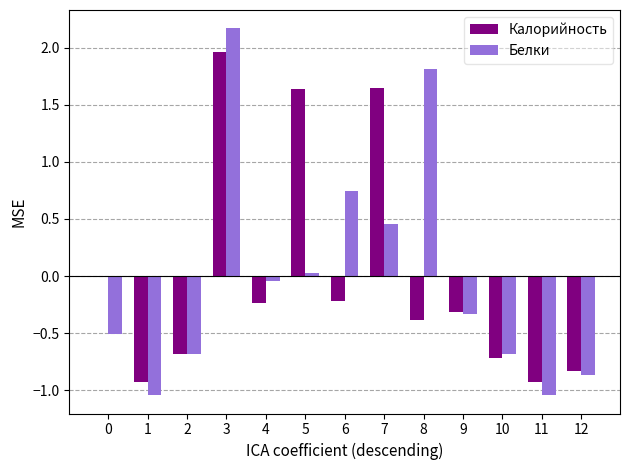

Which series has the largest range (max minus min)?

Белки